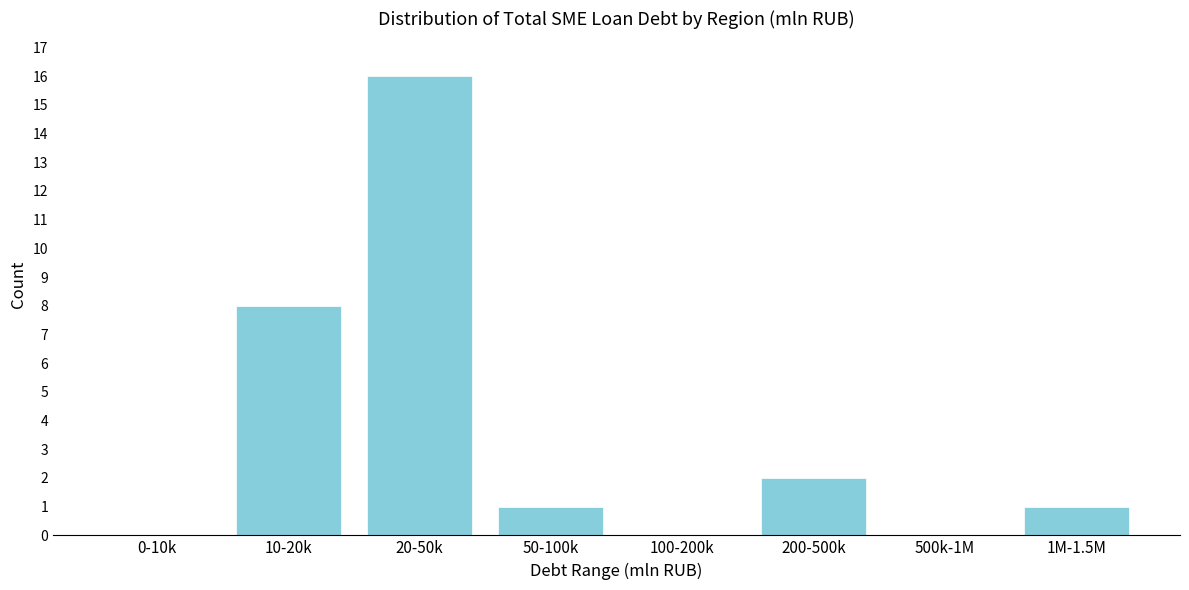

Reading left to right, transcribe all the data shown in this chart.

0-10k=0	10-20k=8	20-50k=16	50-100k=1	100-200k=0	200-500k=2	500k-1M=0	1M-1.5M=1